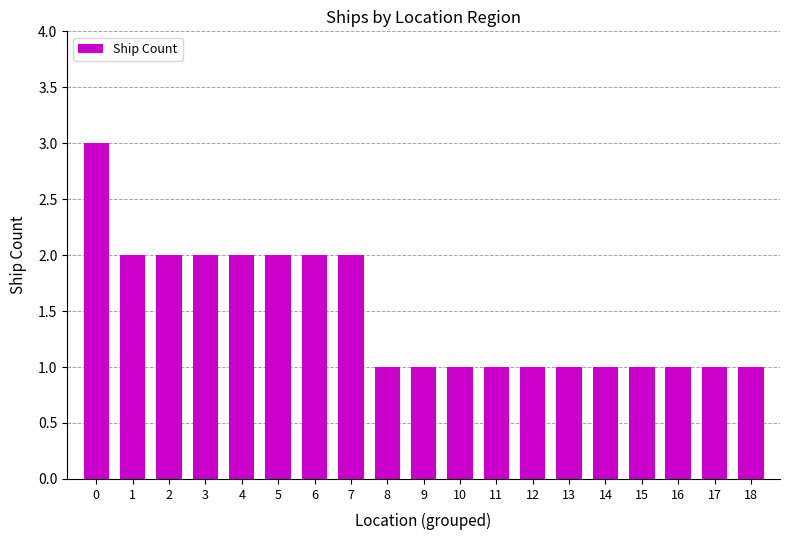

What is the value of the 2nd bar from the left?

2